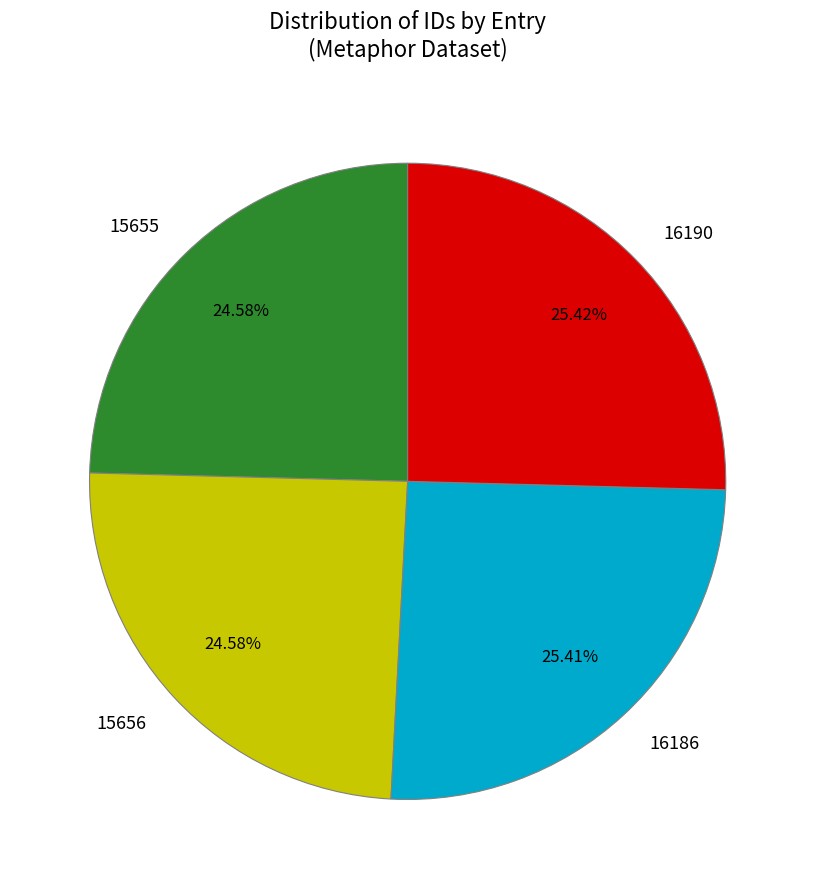

To the nearest percent, what is the difference between the largest and smallest slice percentages?

1%